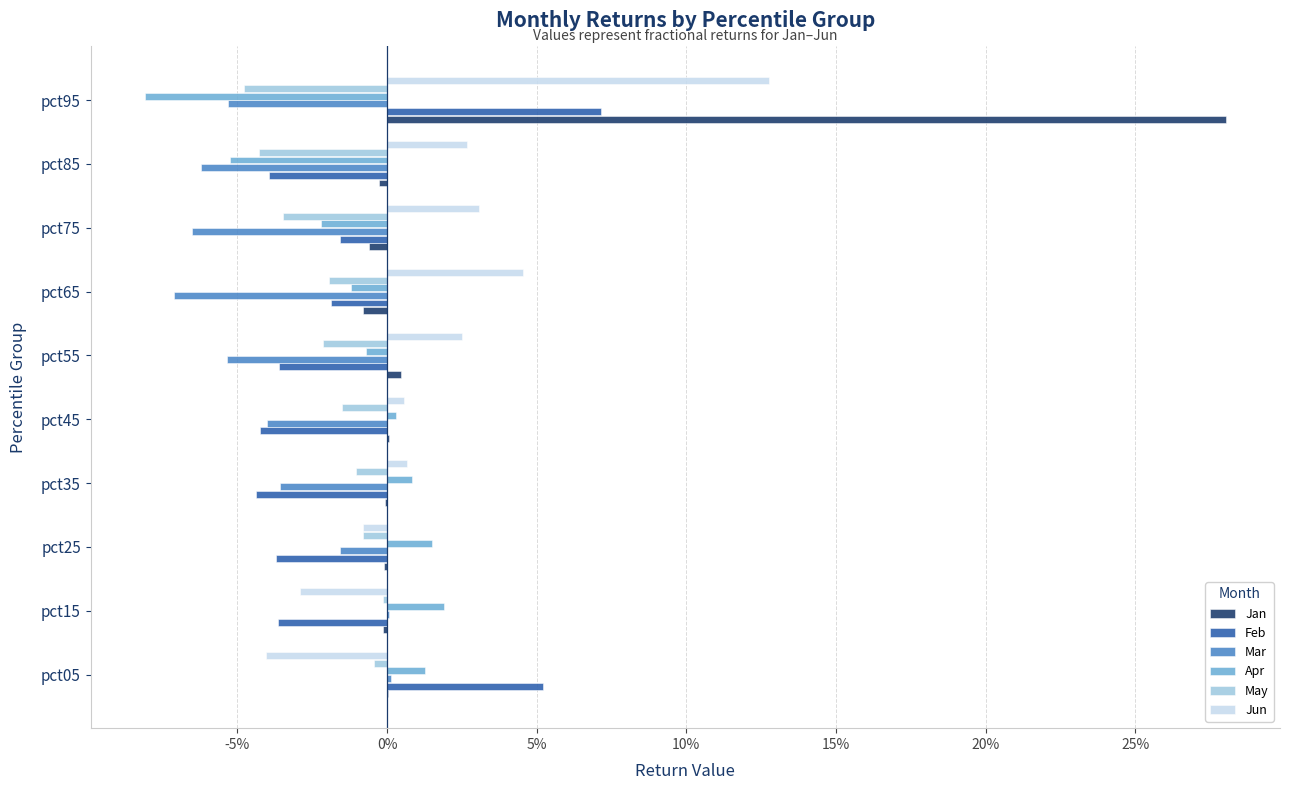

What is the maximum value for Jan?

0.3